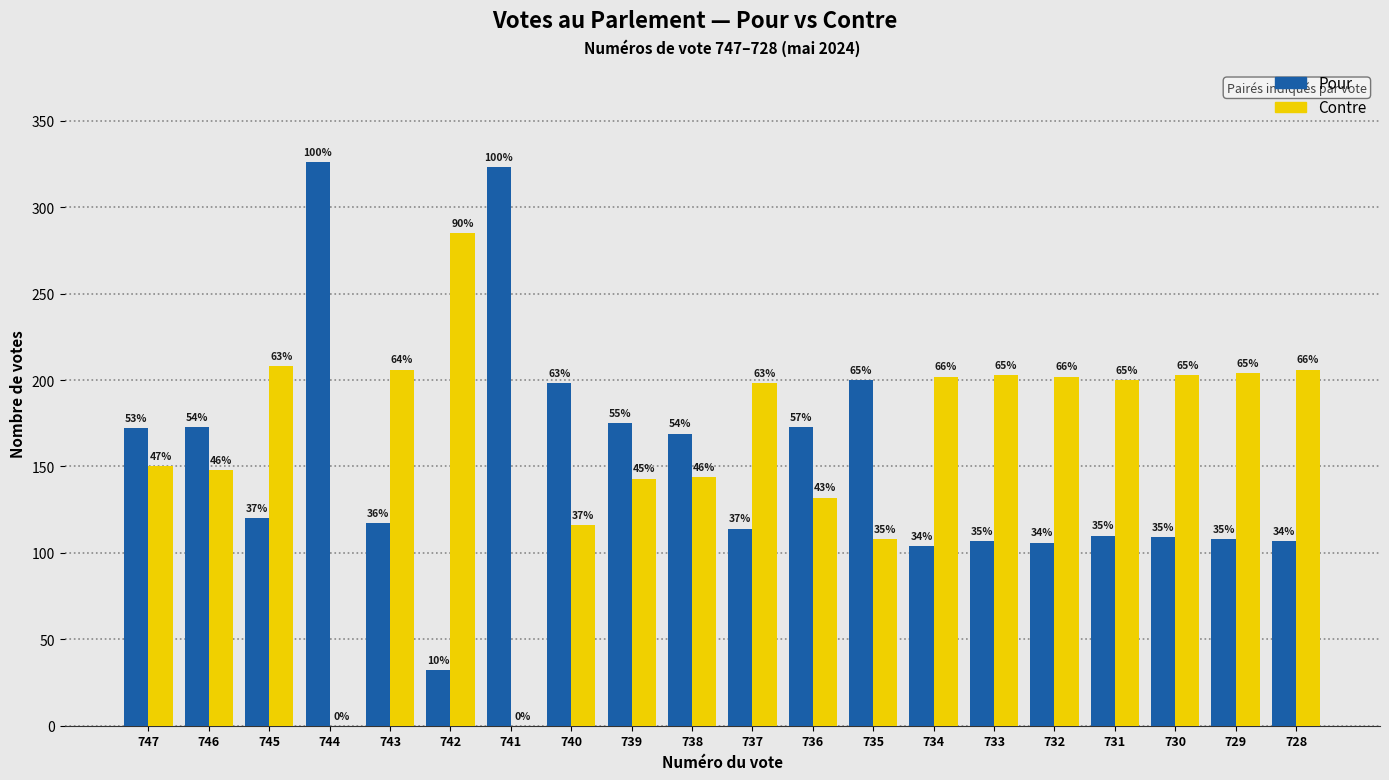

Which category has the lowest value in the Pour series?

742